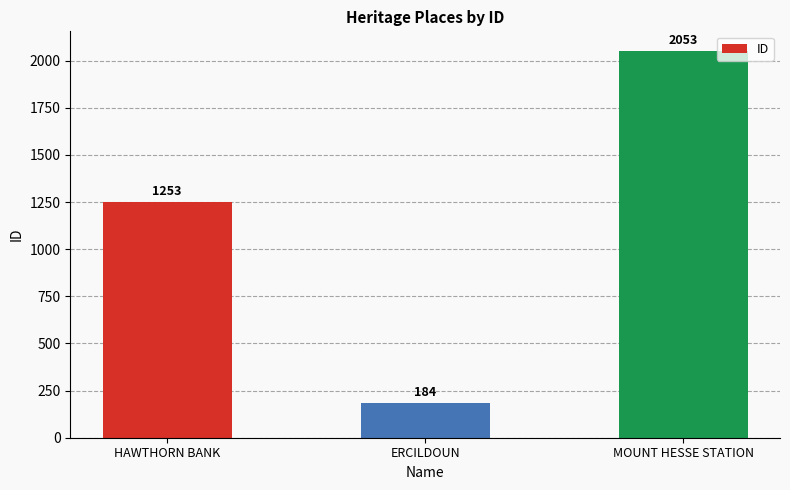

What is the sum of the values at ERCILDOUN and MOUNT HESSE STATION?

2237